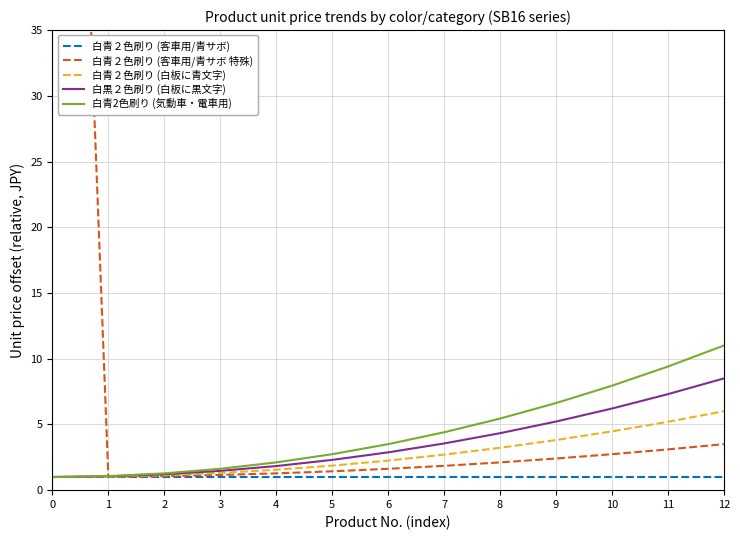

Is it true that 白黒２色刷り (白板に黒文字) equals 4.0 at 12?

False